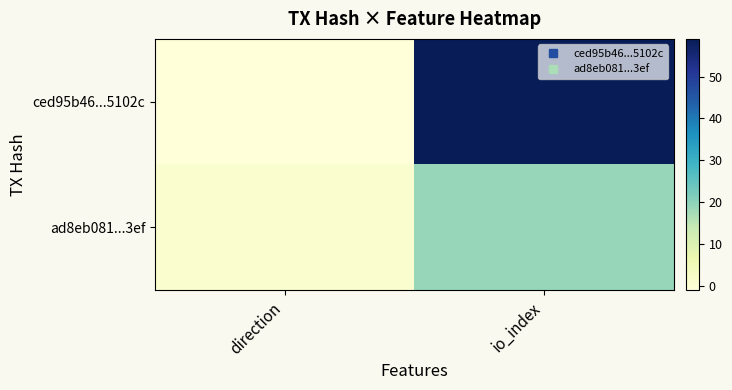

Rank the series by their maximum value, from highest to lowest.

ced95b46...5102c, ad8eb081...3ef